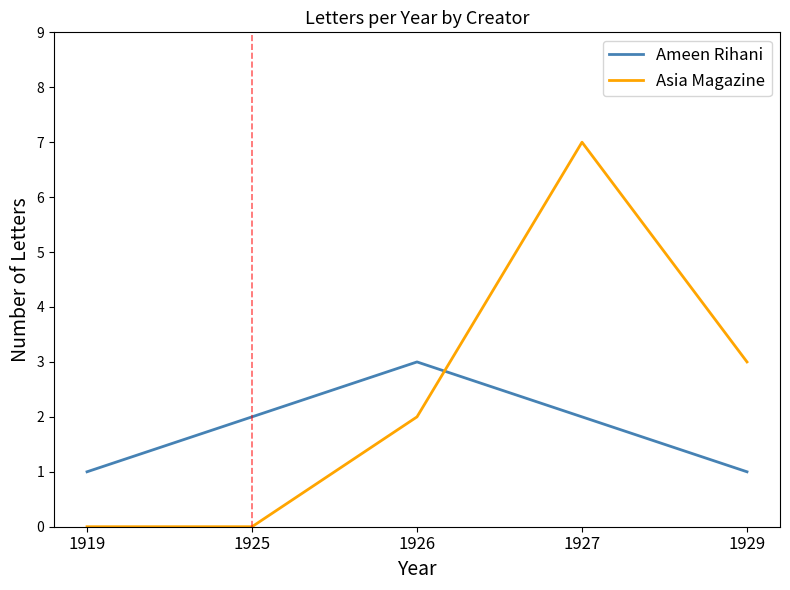

Which series changed the most between 1919 and 1929?

Asia Magazine